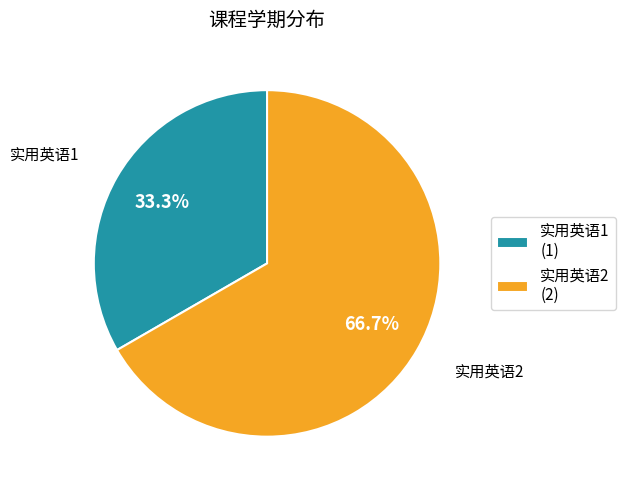

To the nearest percent, what percentage of the pie is 实用英语2?

67%